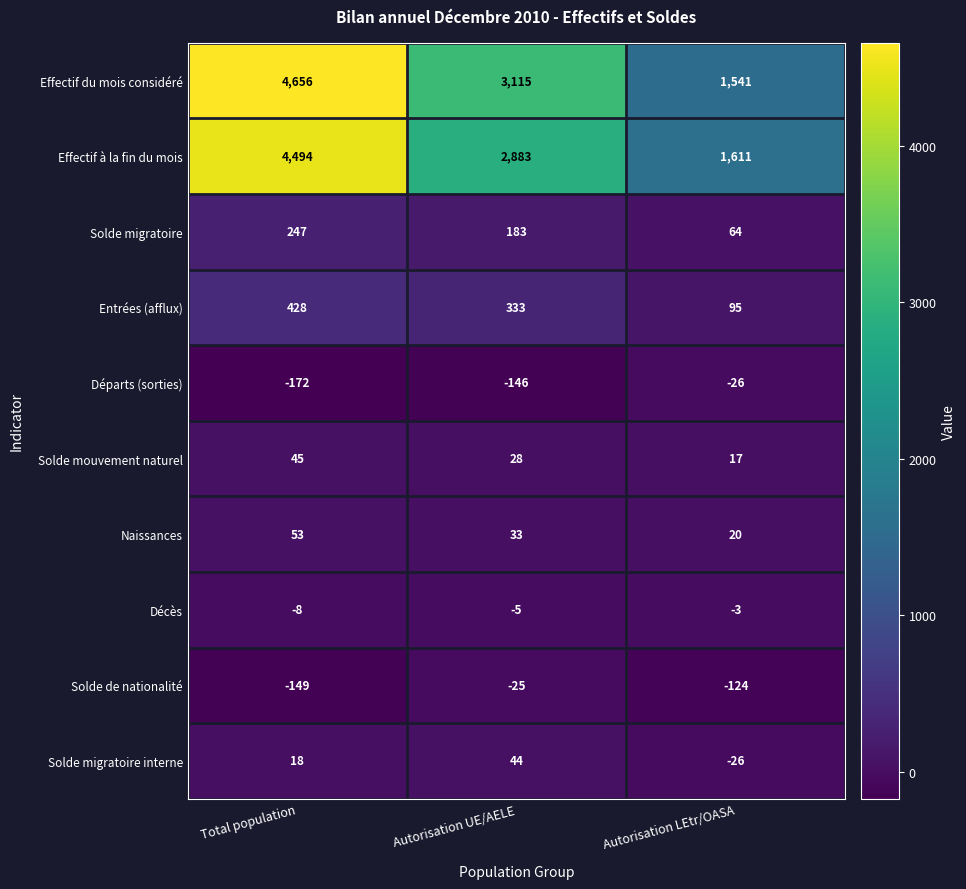

At which category is the sum across all series the highest?

Total population